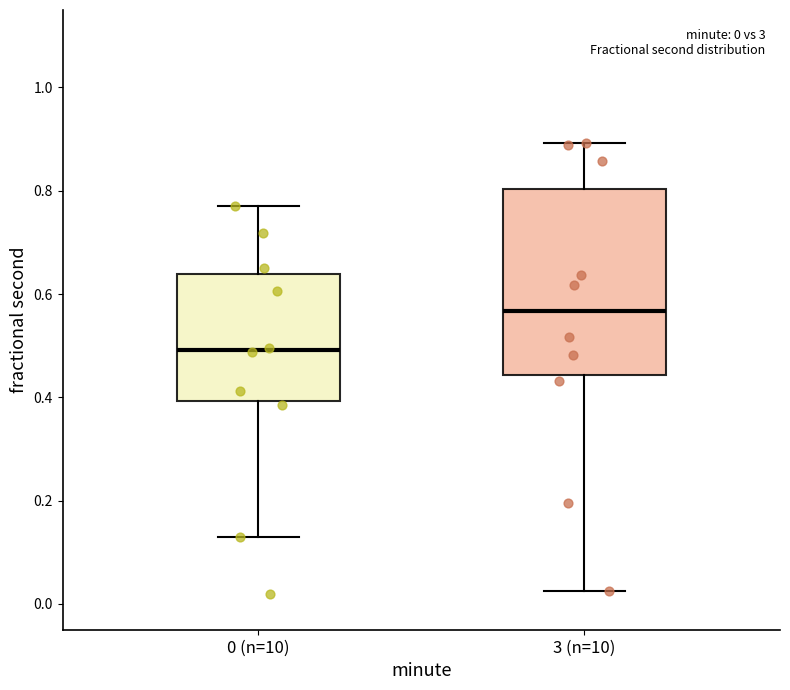

Which box has the highest median line?

3 (n=10)